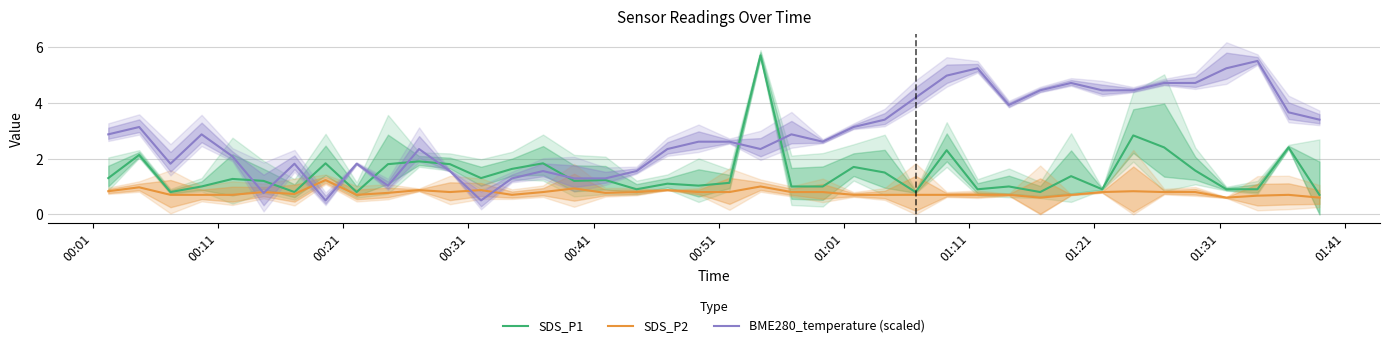

What is the lowest value of the SDS_P1 series?

0.7